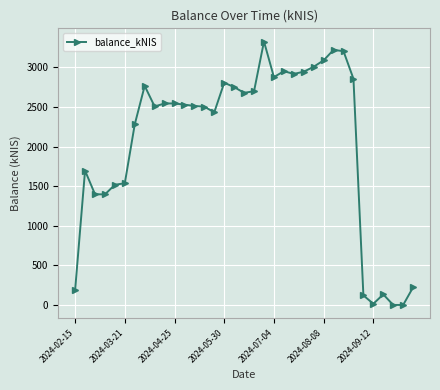

What is the difference between the maximum and minimum values?

3325.1